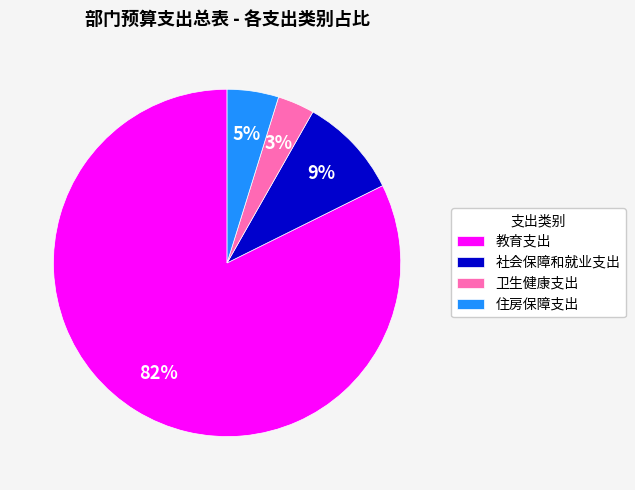

Is the sum of 社会保障和就业支出 and 住房保障支出 greater than half?

No